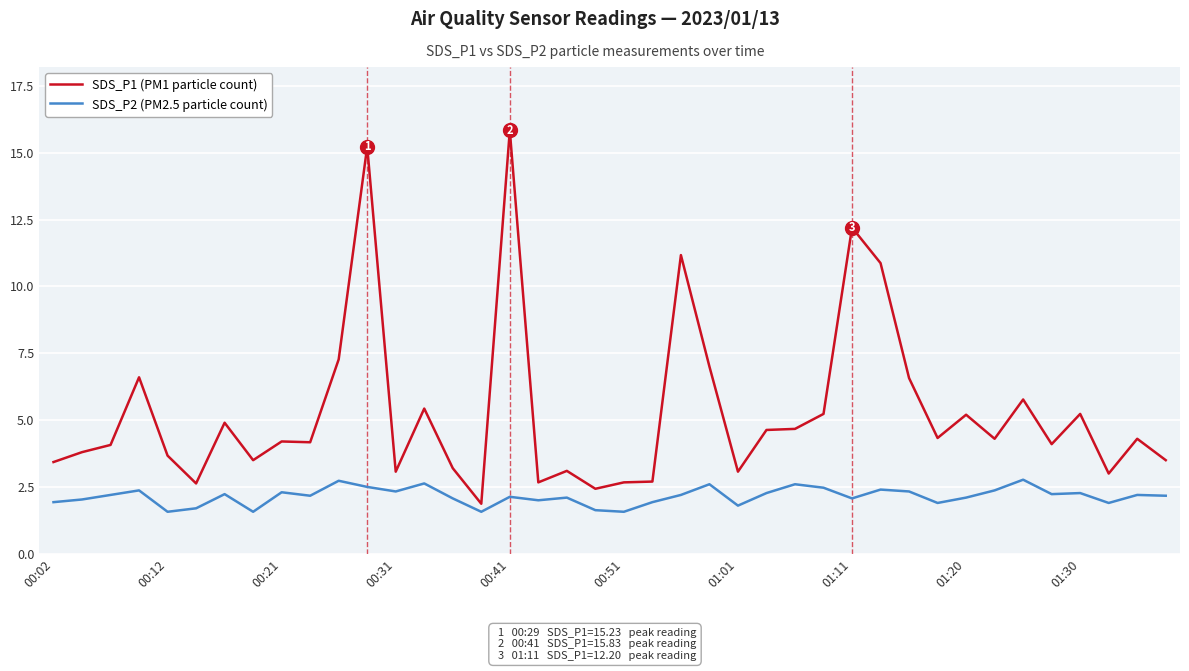

What is the average value of the SDS_P2 (PM2.5 particle count) series?

2.1